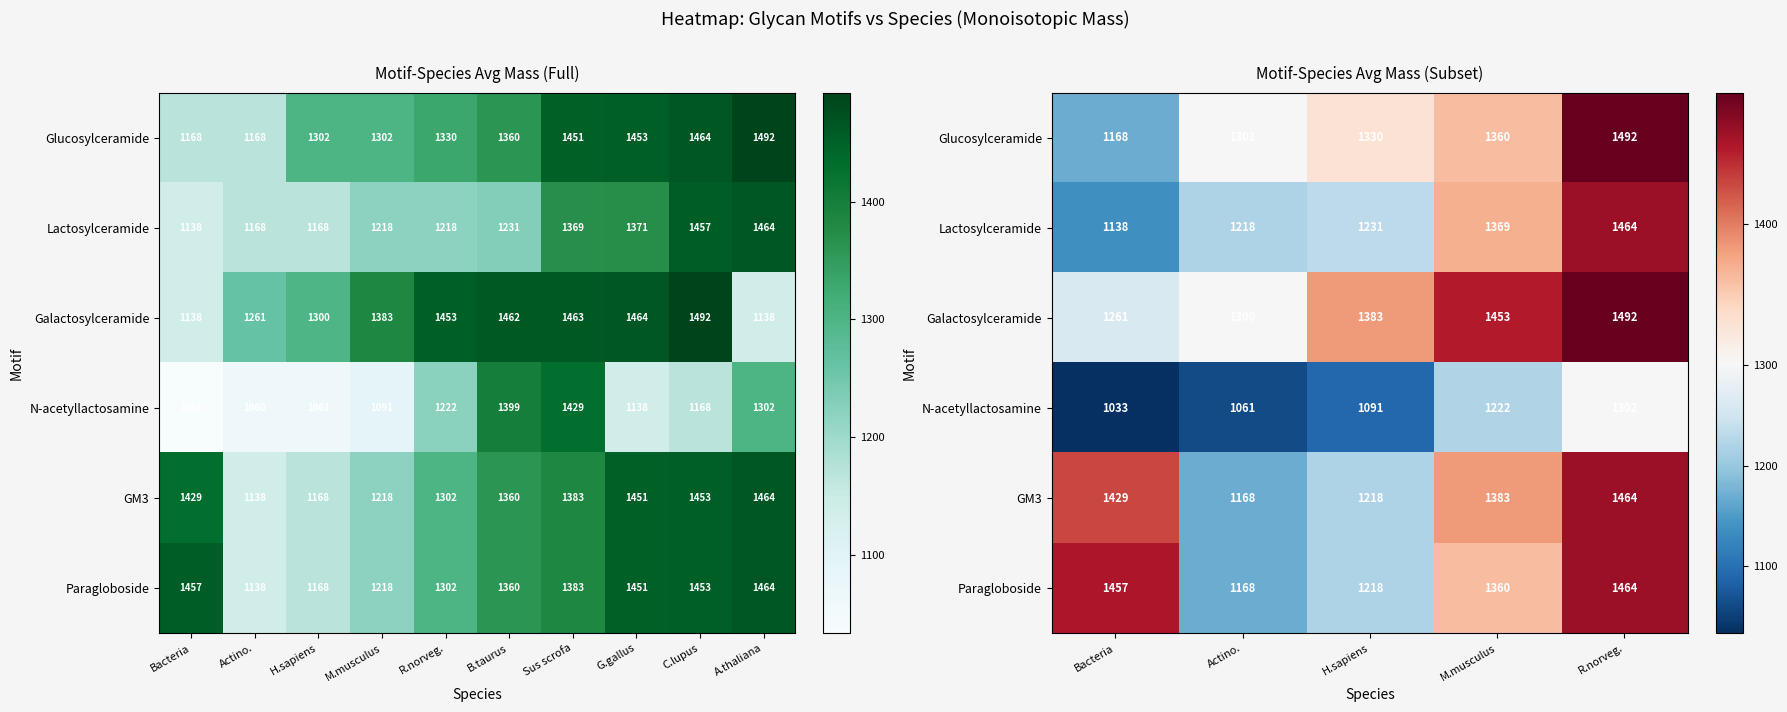

Between H.sapiens and R.norveg., which series saw the biggest shift?

GM3